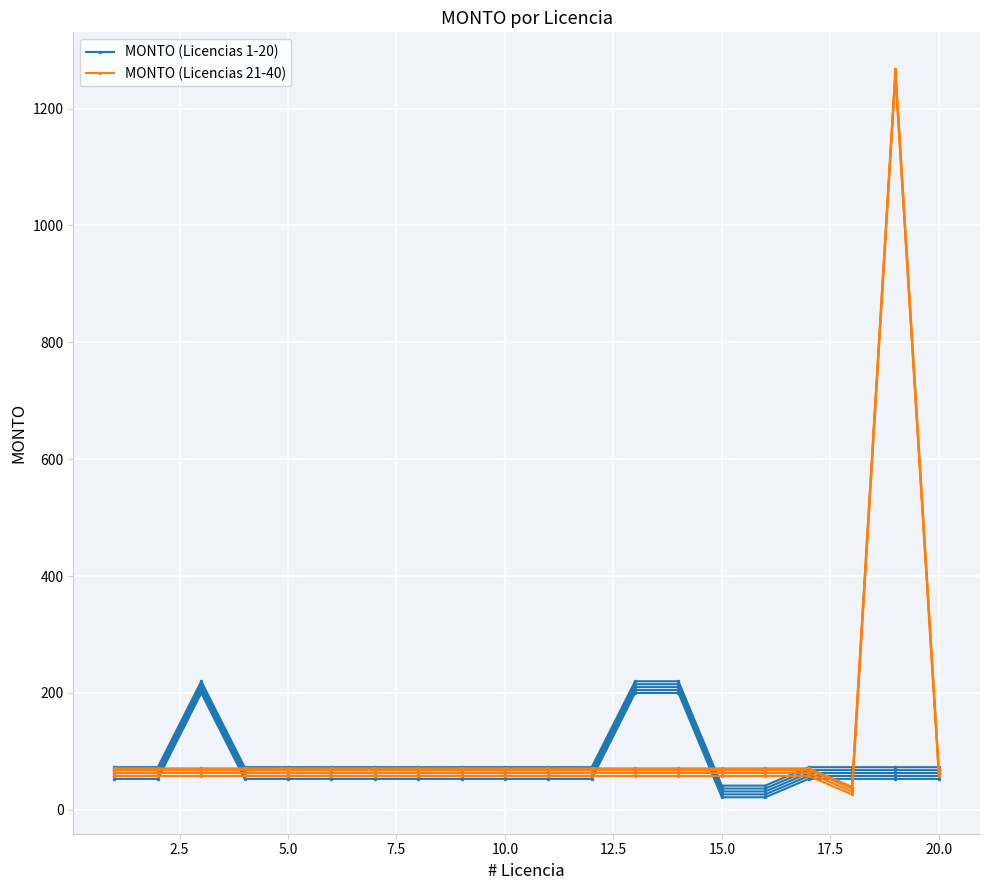

What is the greatest value displayed?

1260.0